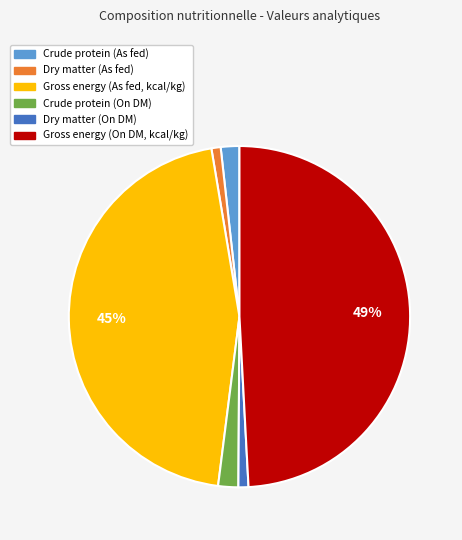

Is there a majority slice in this chart?

No